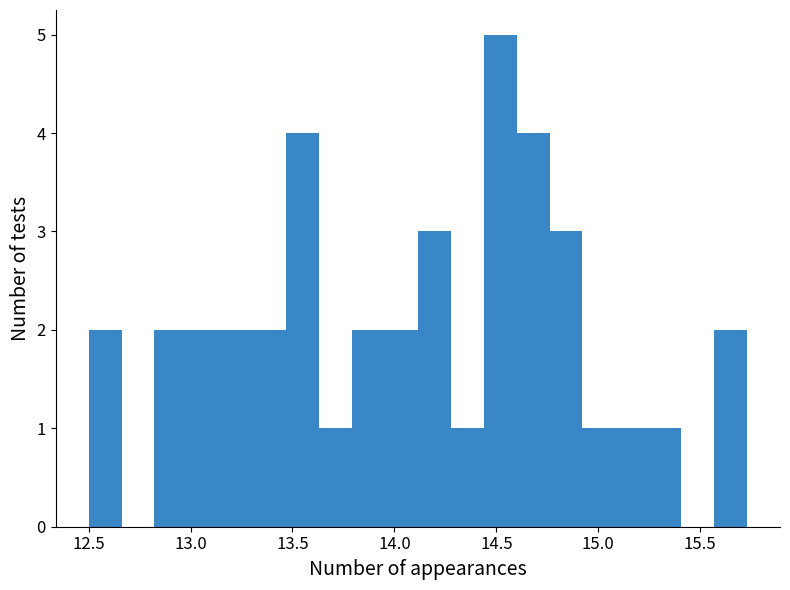

Read against the x-axis, roughly where is the centre of the tallest bar?

14.50